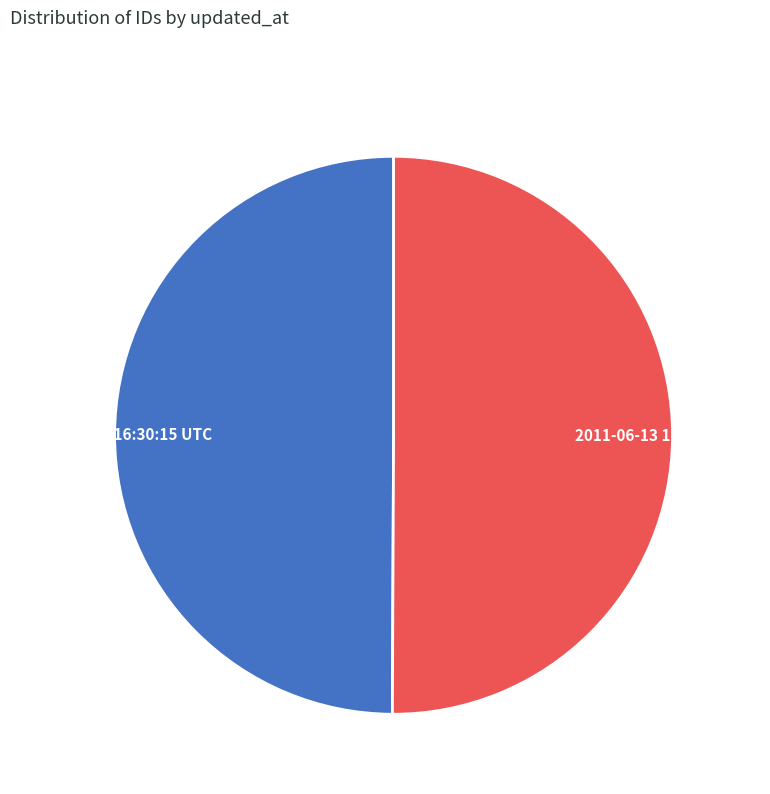

Combined, do 2011-06-13 17:55:43 UTC and 2011-06-13 16:30:15 UTC account for over 50%?

Yes